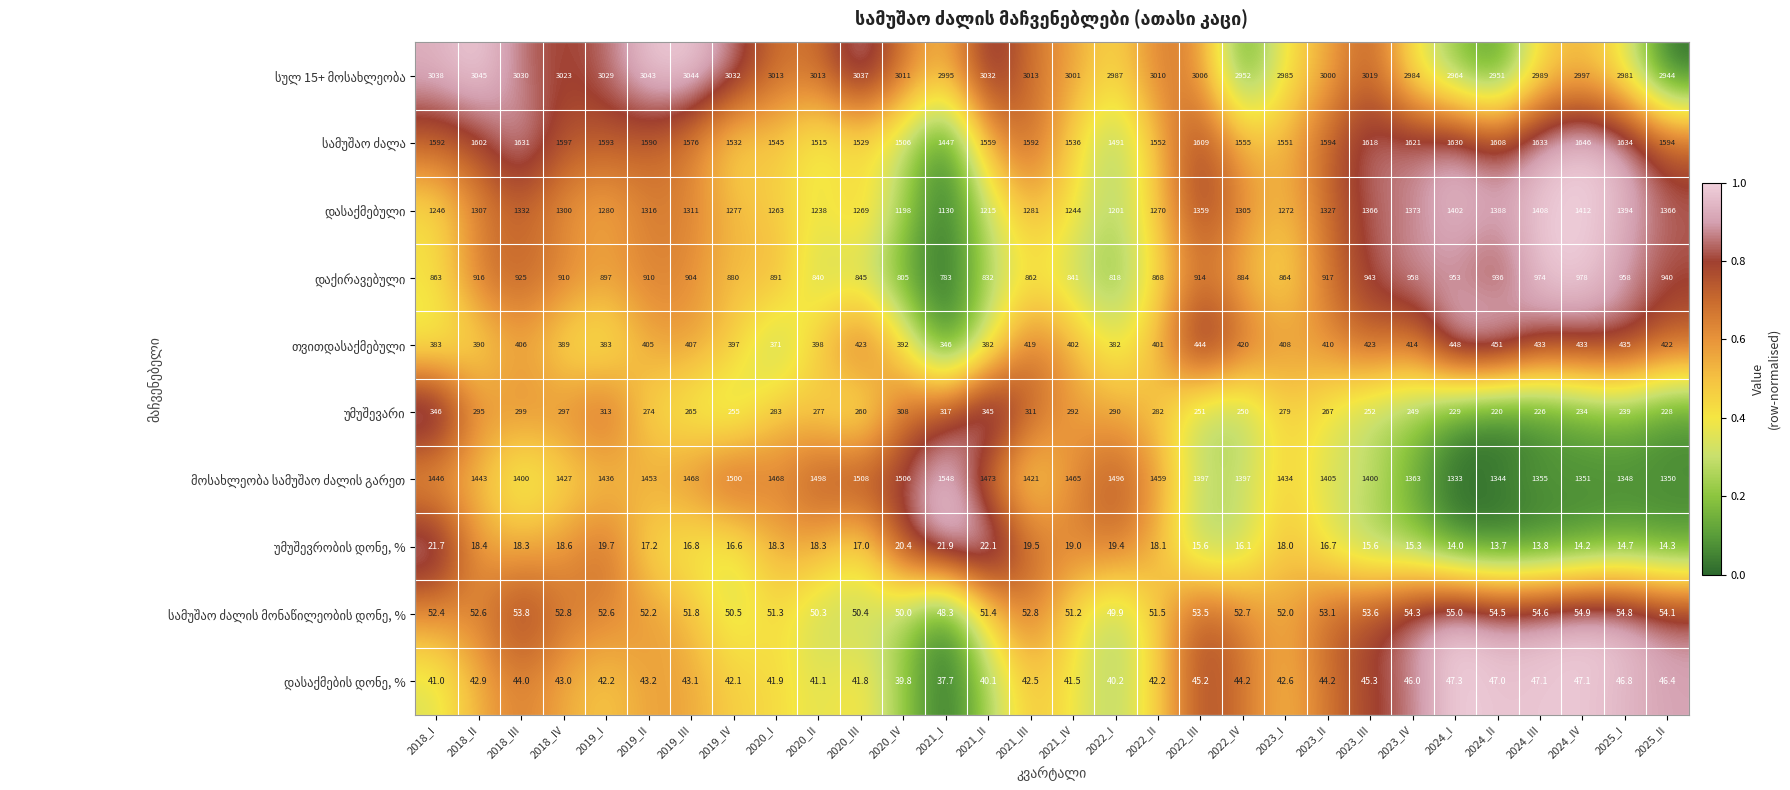

What is the spread (max minus min) of values at 2024_II?

2937.3